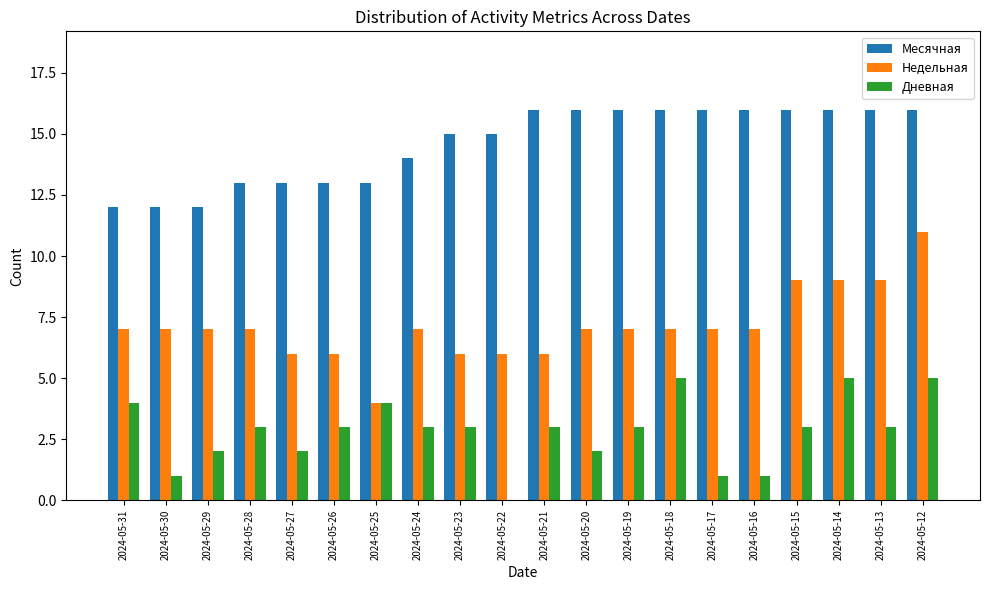

What are all the series names shown in the legend?

Месячная, Недельная, Дневная